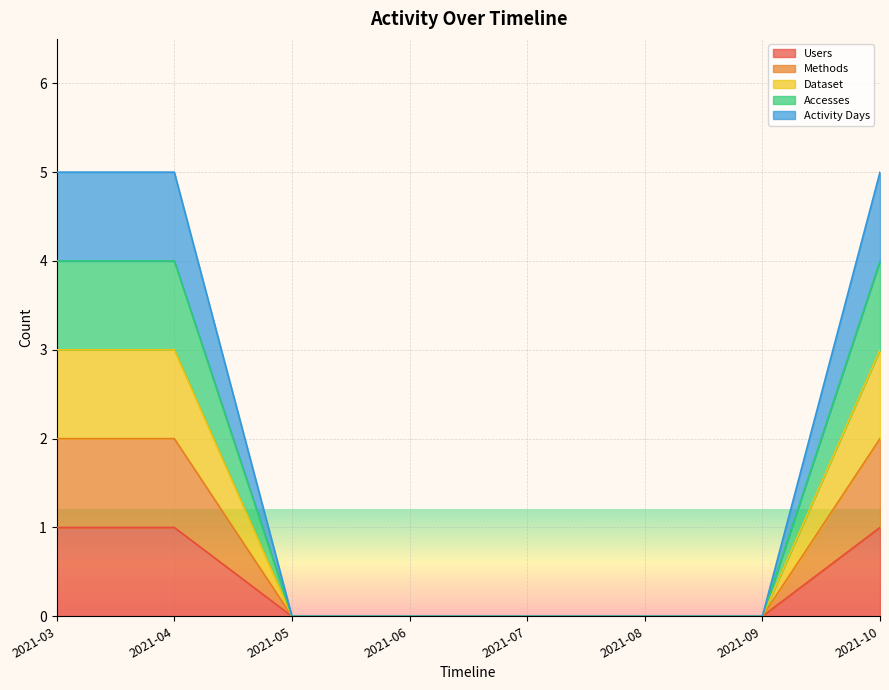

True or false: Dataset and Users cross at least once.

False